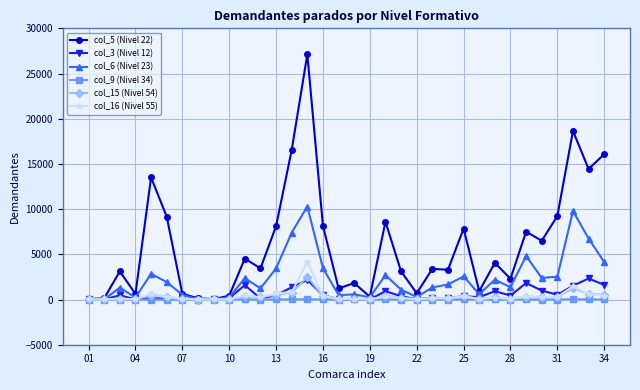

What is the greatest value displayed?

27111